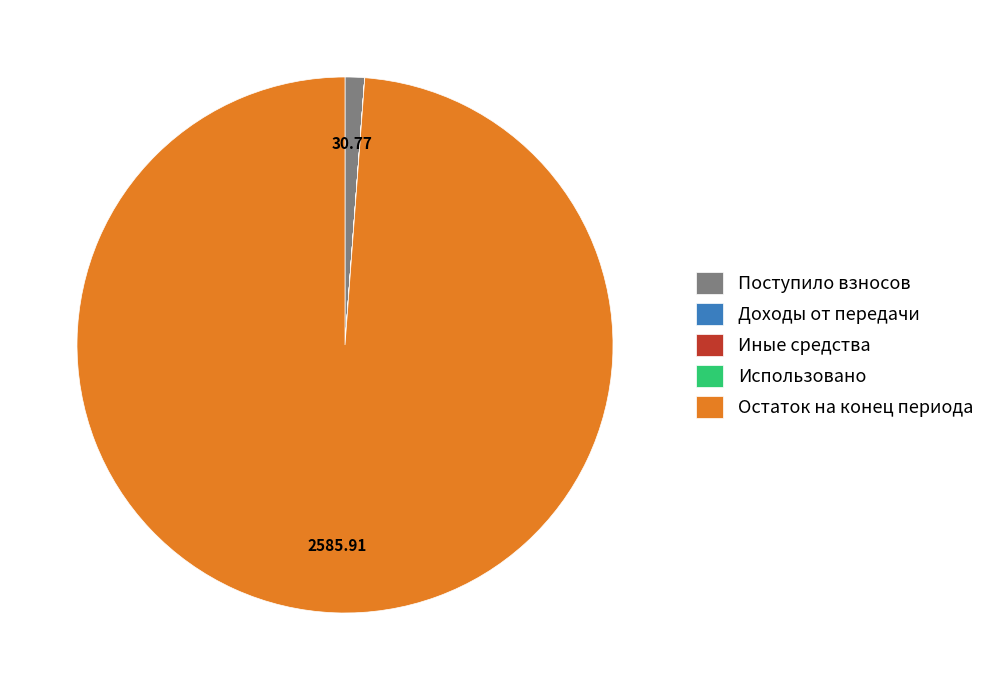

Is the sum of Поступило взносов and Остаток на конец периода greater than half?

Yes